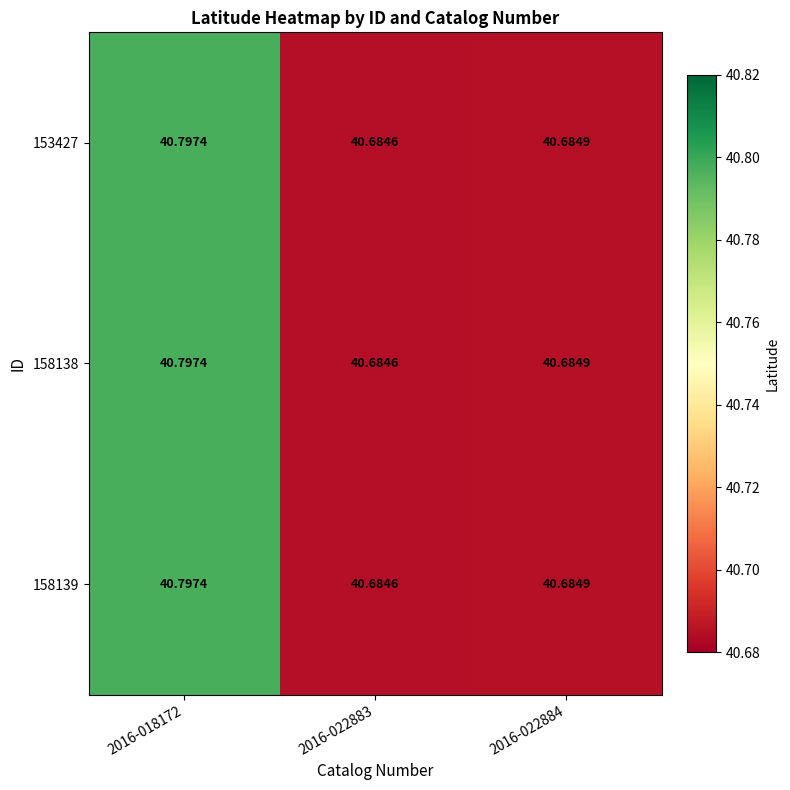

Is the value of 158139 at 2016-018172 greater than the value of 158138 at 2016-022883?

Yes